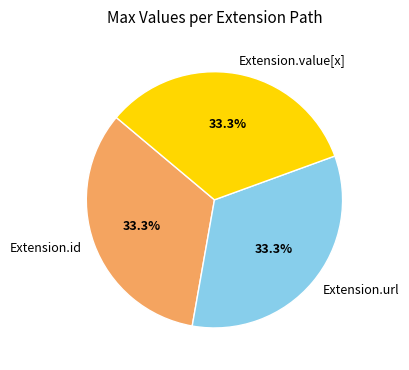

Approximately how many times larger is the value at Extension.url compared to Extension.id?

1.0